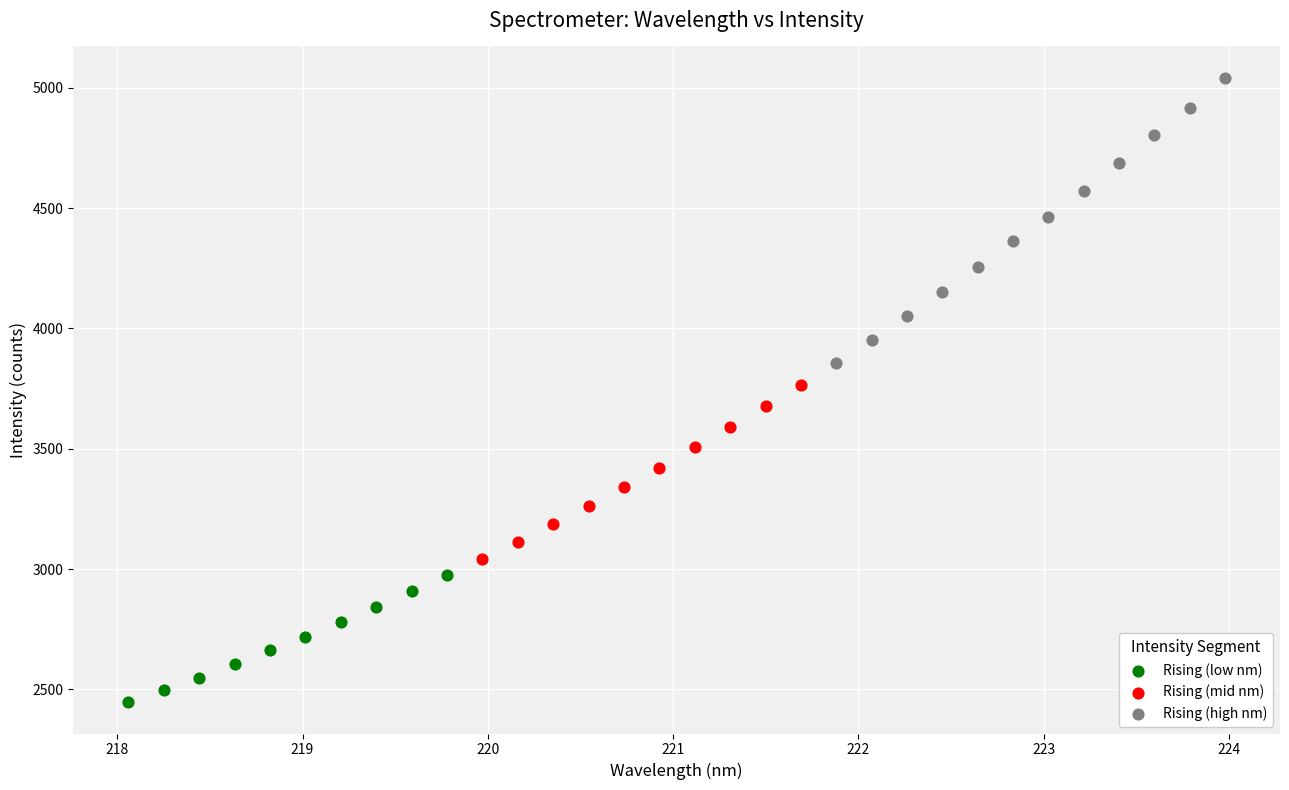

Which series contains the lowest Y value?

Rising (low nm)